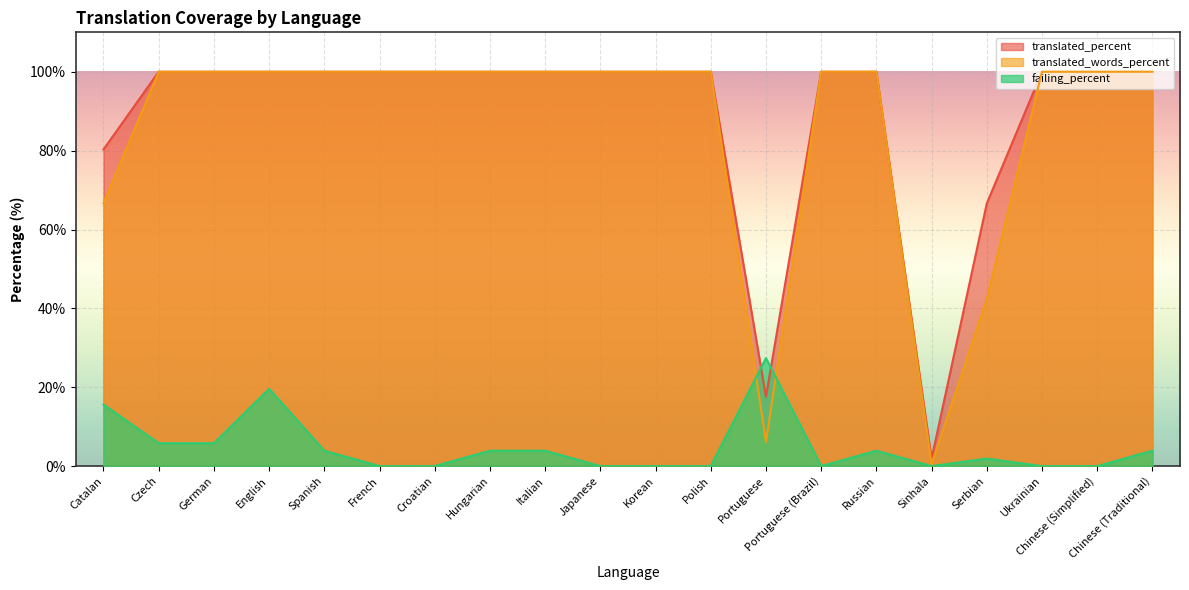

True or false: translated_percent has more than 2 points higher than both neighbors.

False